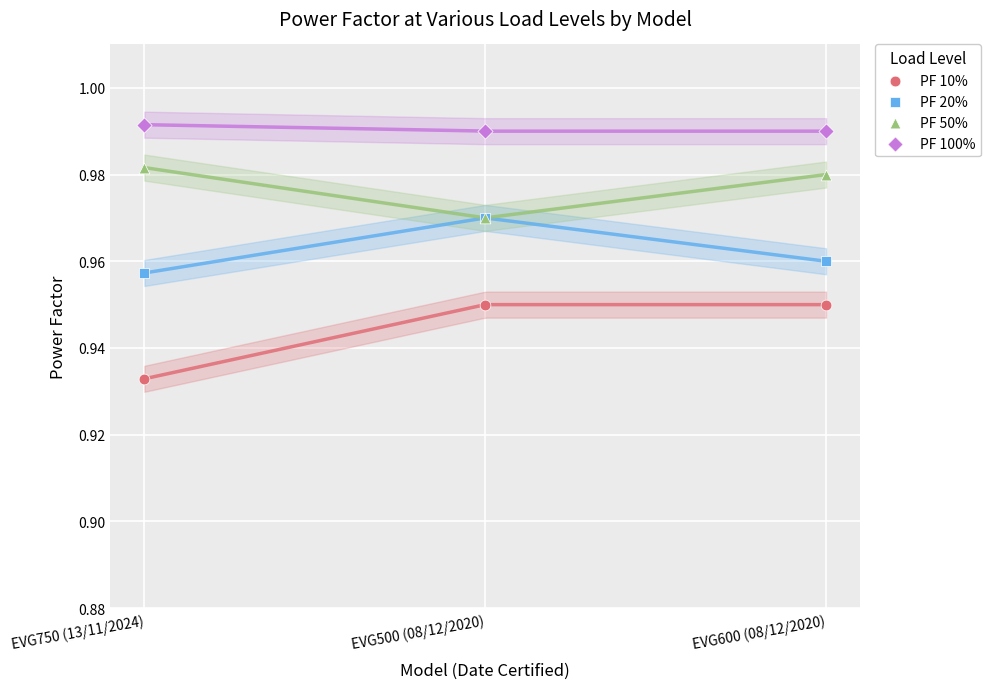

Which series contains the lowest Y value?

PF 10%